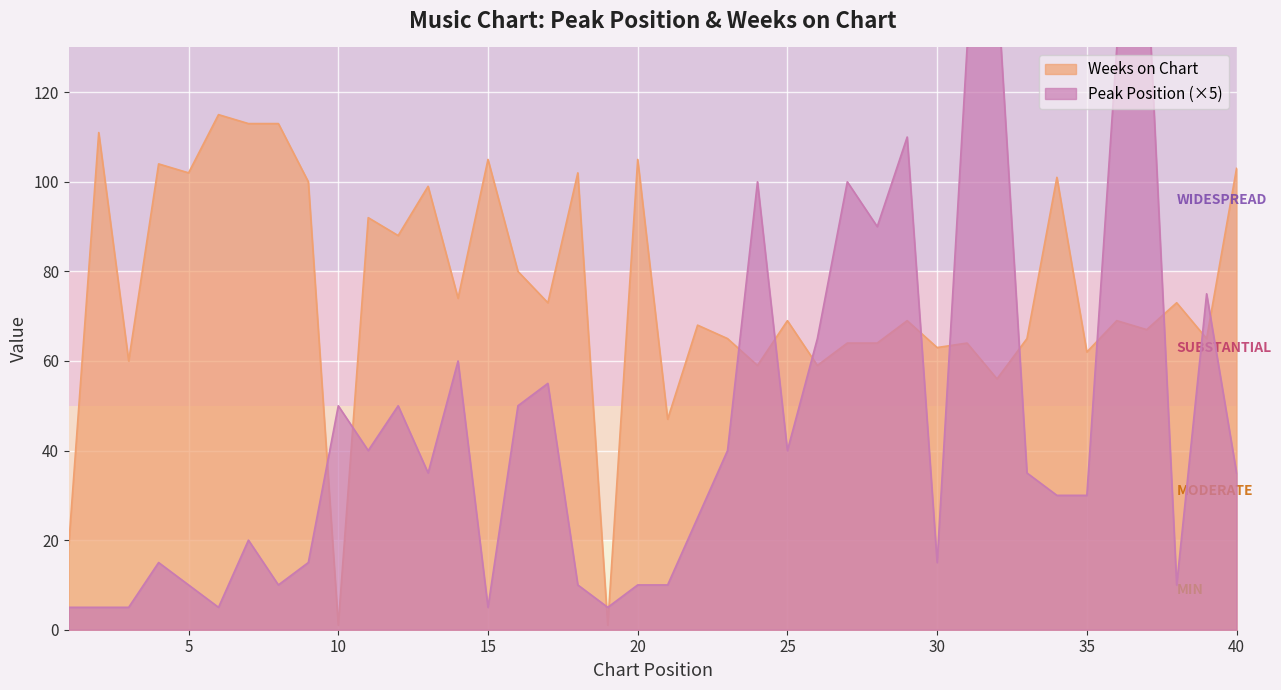

Where is the first local minimum for Weeks on Chart?

3